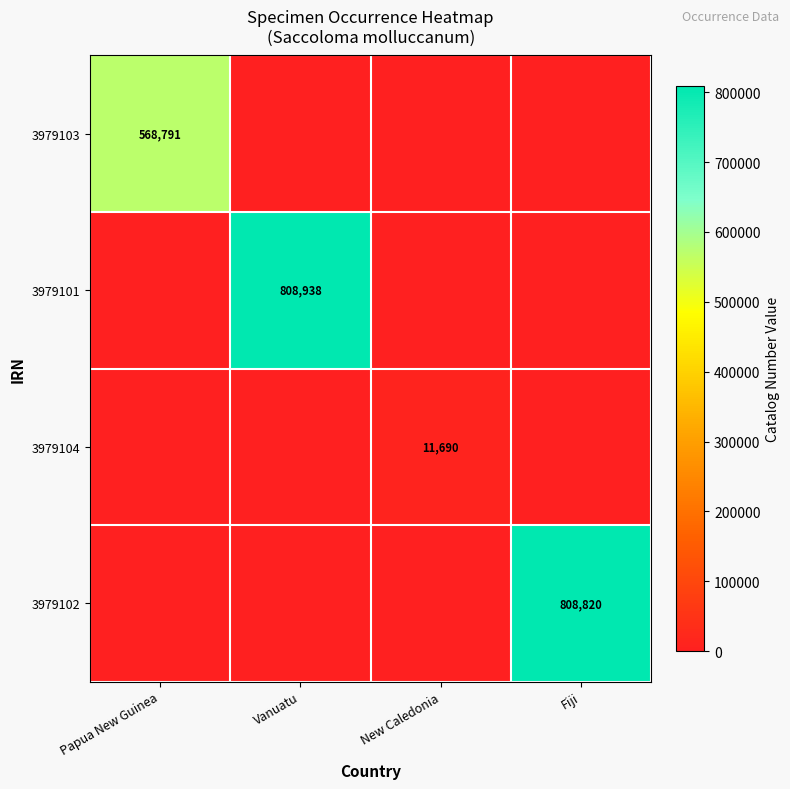

The 3979102 series shows 1384408 at Fiji. True or false?

False